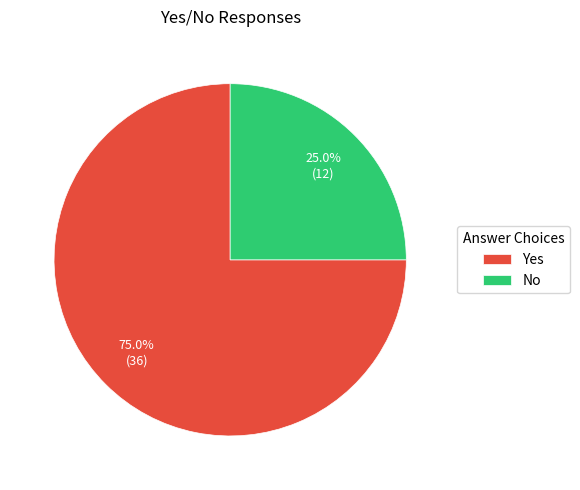

What is the total percentage of No and Yes?

100.0%